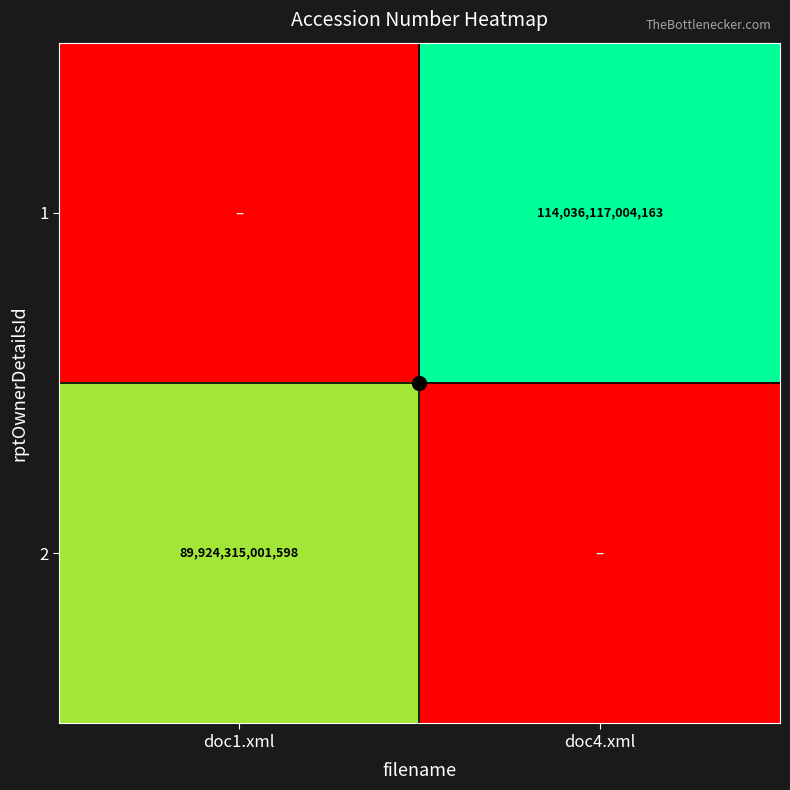

True or false: 2 has a value of 89924315001598 at doc1.xml.

True